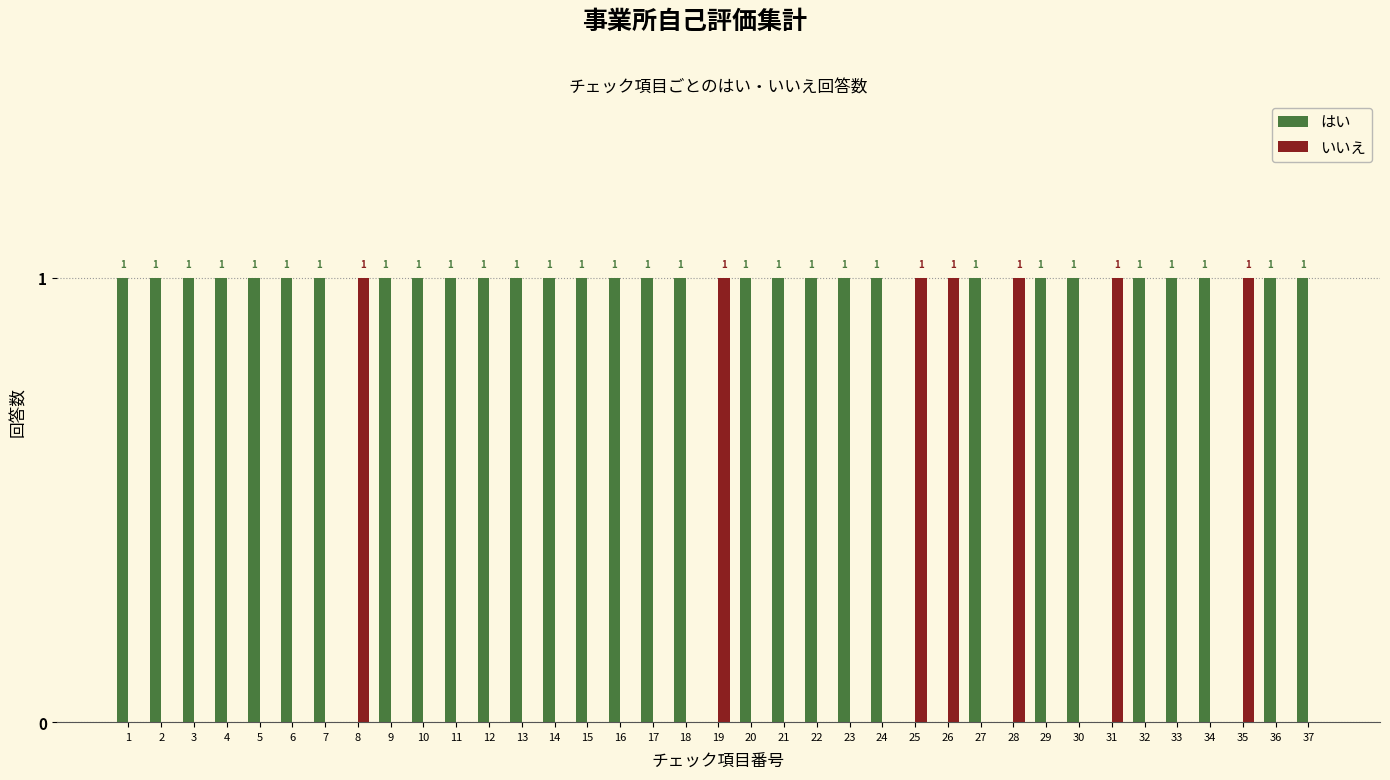

Reading left to right, transcribe all the data shown in this chart.

はい: 1=1	2=1	3=1	4=1	5=1	6=1	7=1	8=0	9=1	10=1	11=1	12=1	13=1	14=1	15=1	16=1	17=1	18=1	19=0	20=1	21=1	22=1	23=1	24=1	25=0	26=0	27=1	28=0	29=1	30=1	31=0	32=1	33=1	34=1	35=0	36=1	37=1
いいえ: 1=0	2=0	3=0	4=0	5=0	6=0	7=0	8=1	9=0	10=0	11=0	12=0	13=0	14=0	15=0	16=0	17=0	18=0	19=1	20=0	21=0	22=0	23=0	24=0	25=1	26=1	27=0	28=1	29=0	30=0	31=1	32=0	33=0	34=0	35=1	36=0	37=0